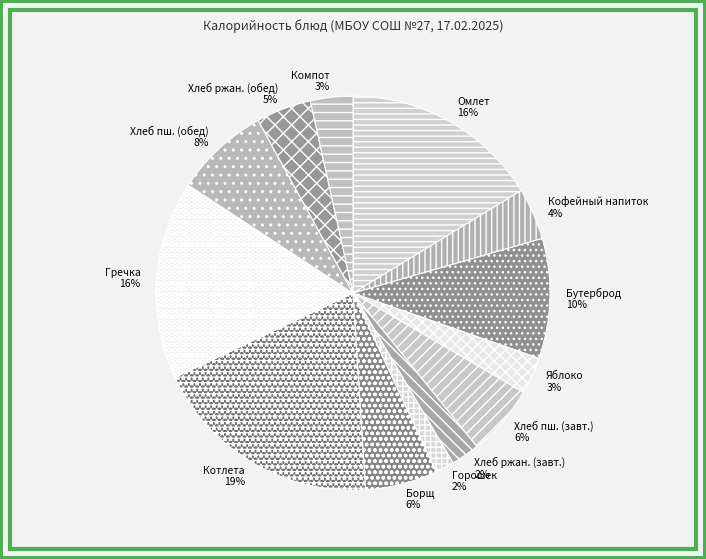

To the nearest percent, what is the difference between the largest and smallest slice percentages?

17%